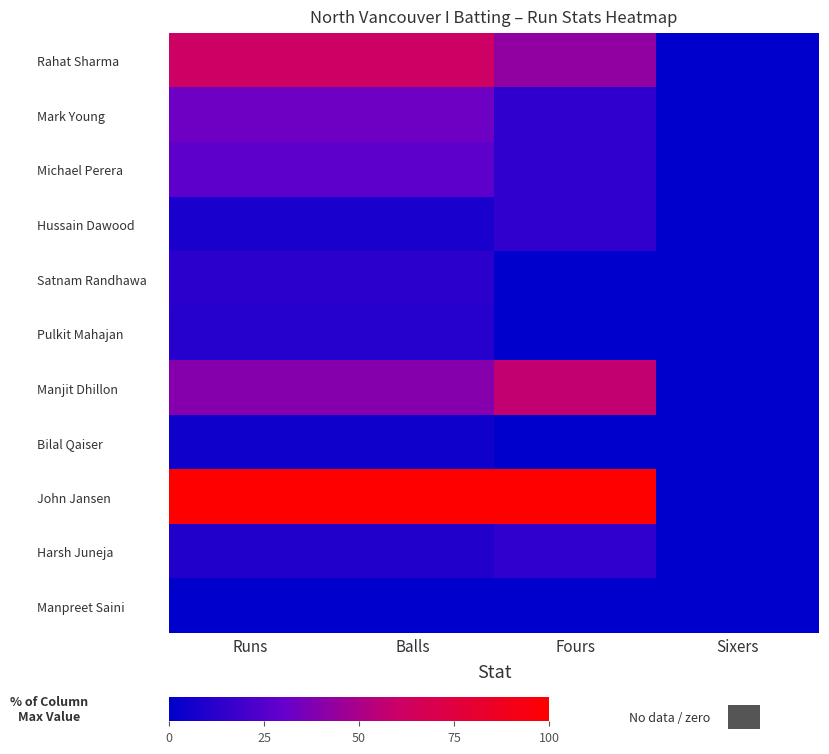

At how many categories does at least one series exceed 77?

3